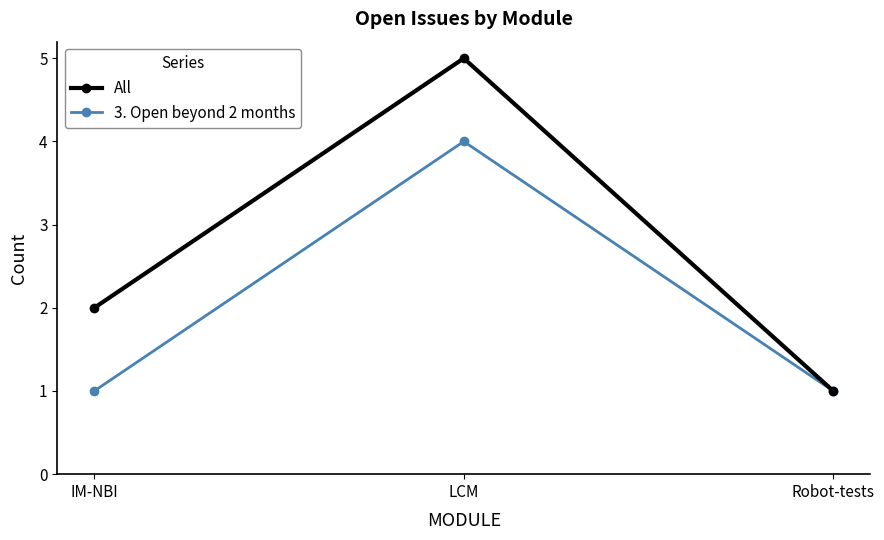

Reading left to right, transcribe all the data shown in this chart.

All: 2	5	1
3. Open beyond 2 months: 1	4	1